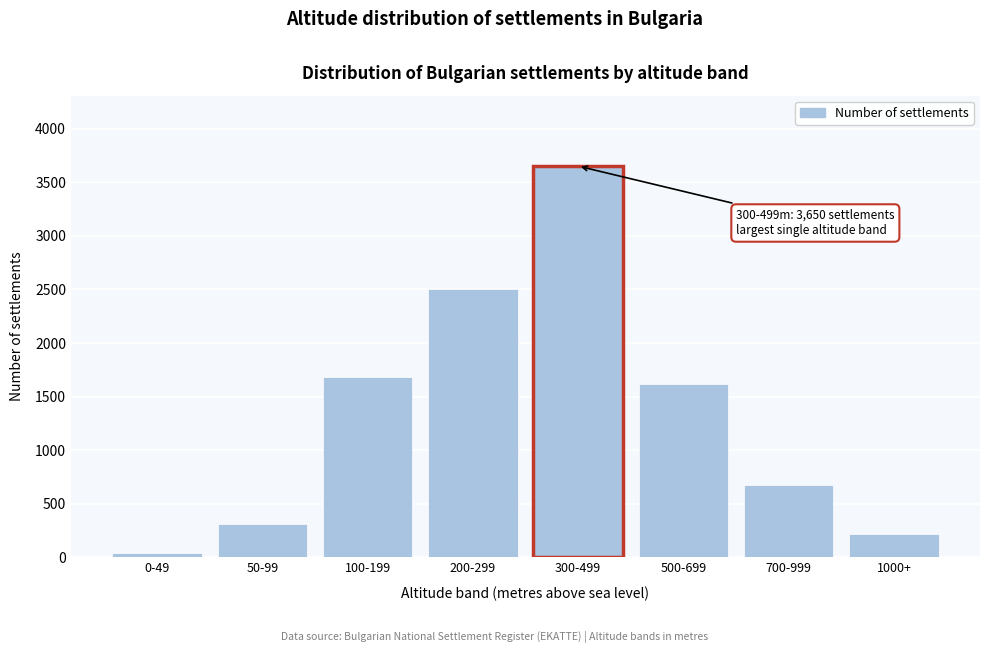

Reading left to right, what are all the values shown in this chart?

0-49=45	50-99=312	100-199=1680	200-299=2500	300-499=3650	500-699=1620	700-999=680	1000+=220